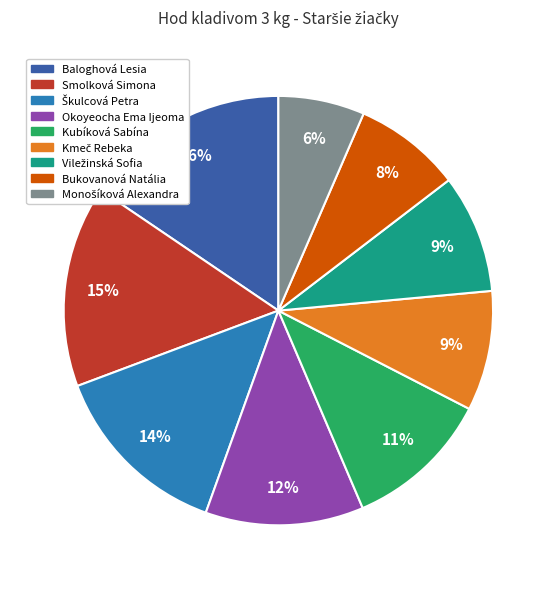

Count the number of slices in the pie.

9